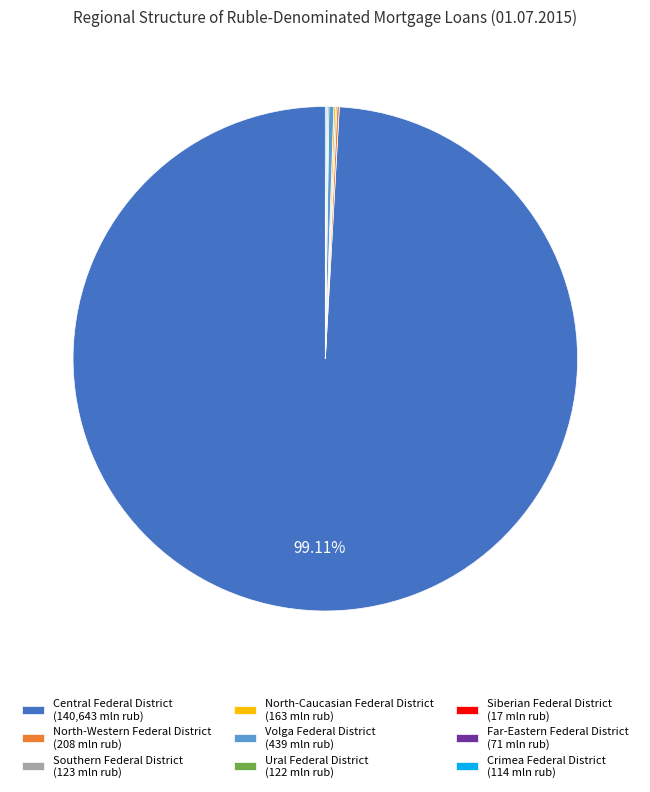

To the nearest percent, what is the difference between the largest and smallest slice percentages?

99%